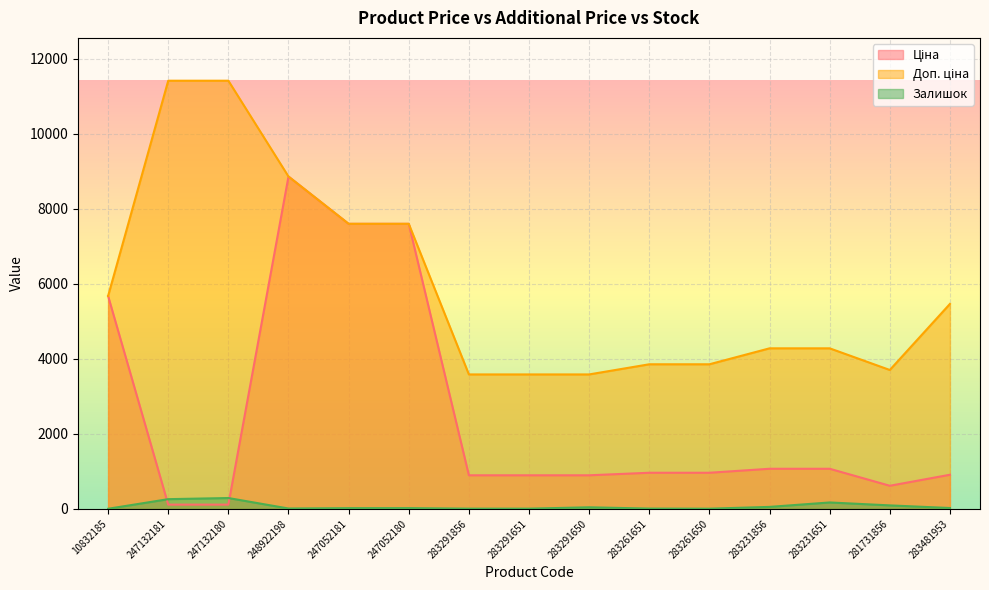

True or false: Ціна has more than 1 interior local peaks.

False